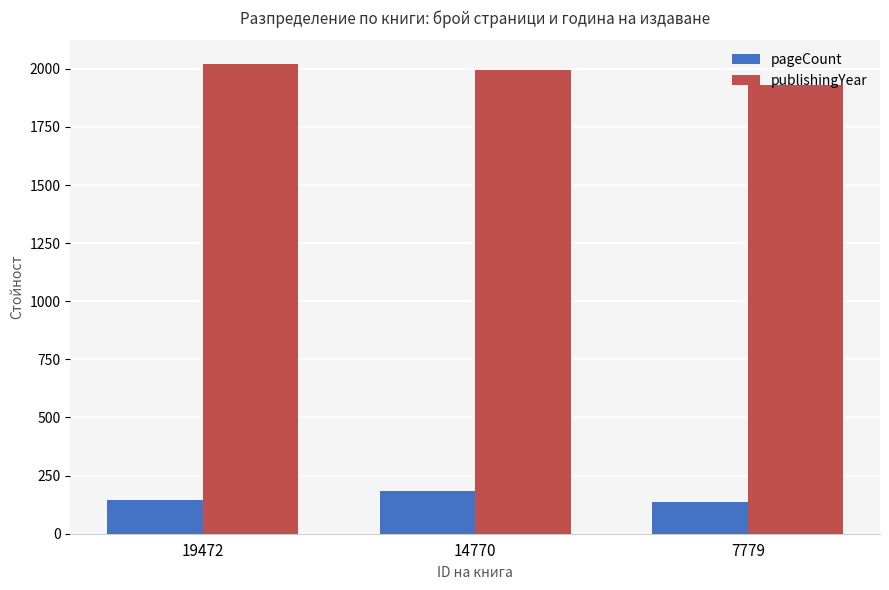

What is the lowest value of the pageCount series?

136